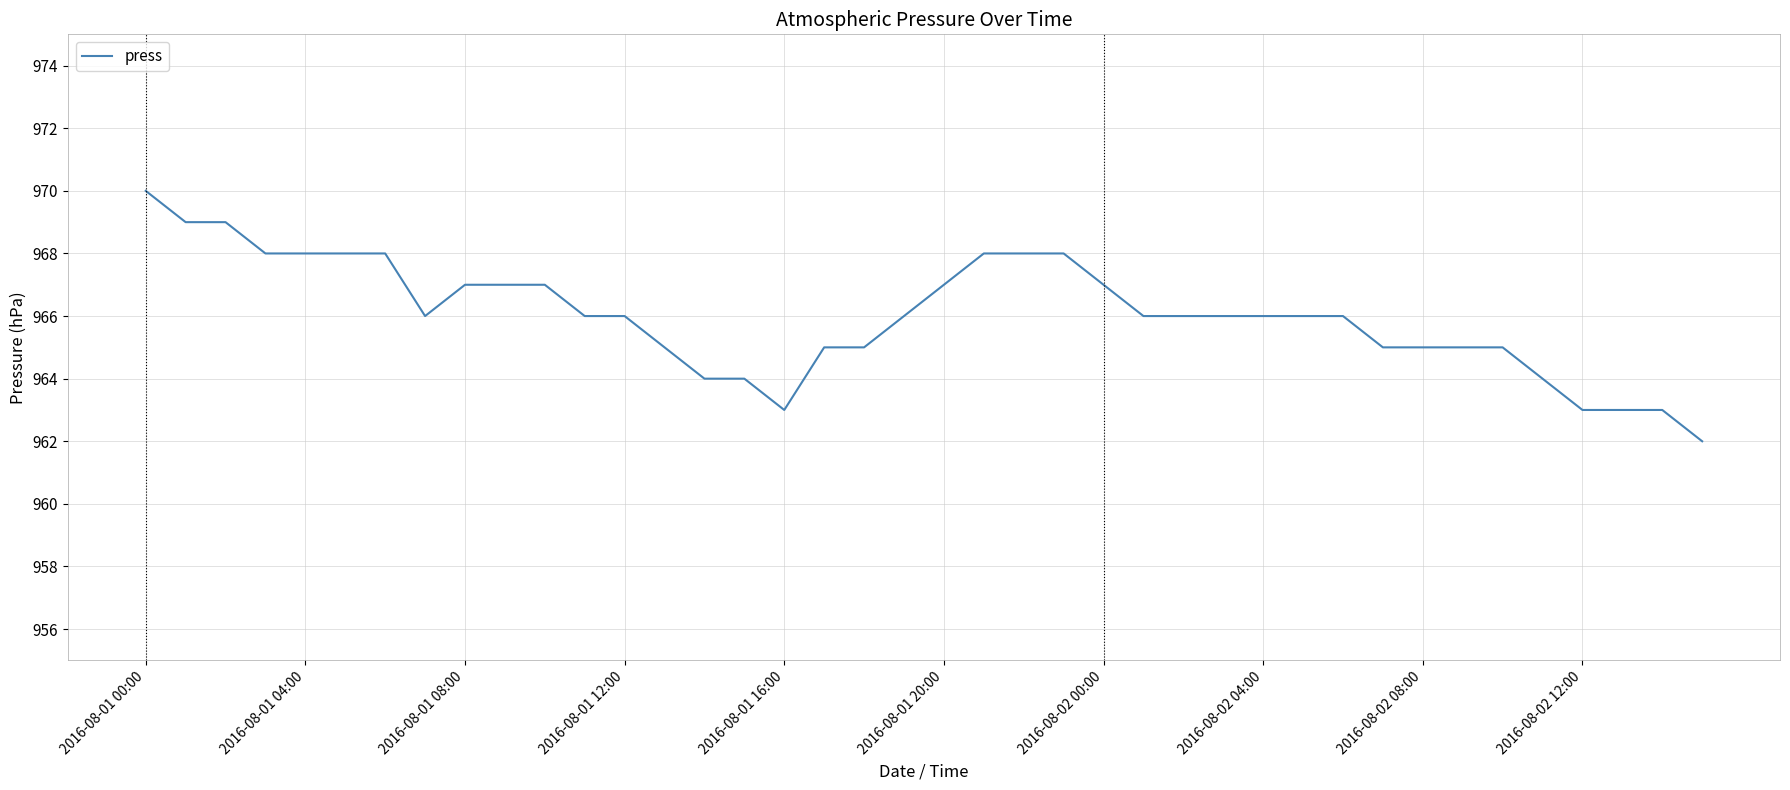

What is the minimum value shown in the chart?

962